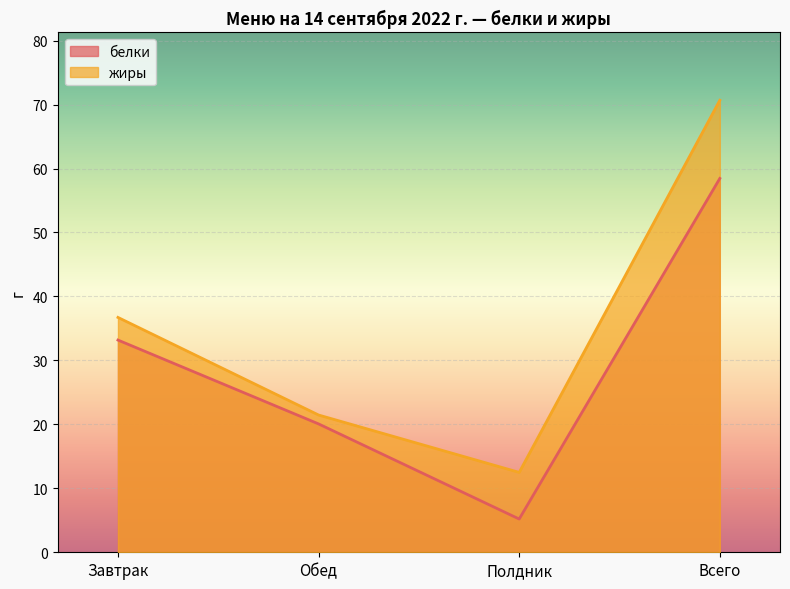

How many data points in белки are above 33?

2